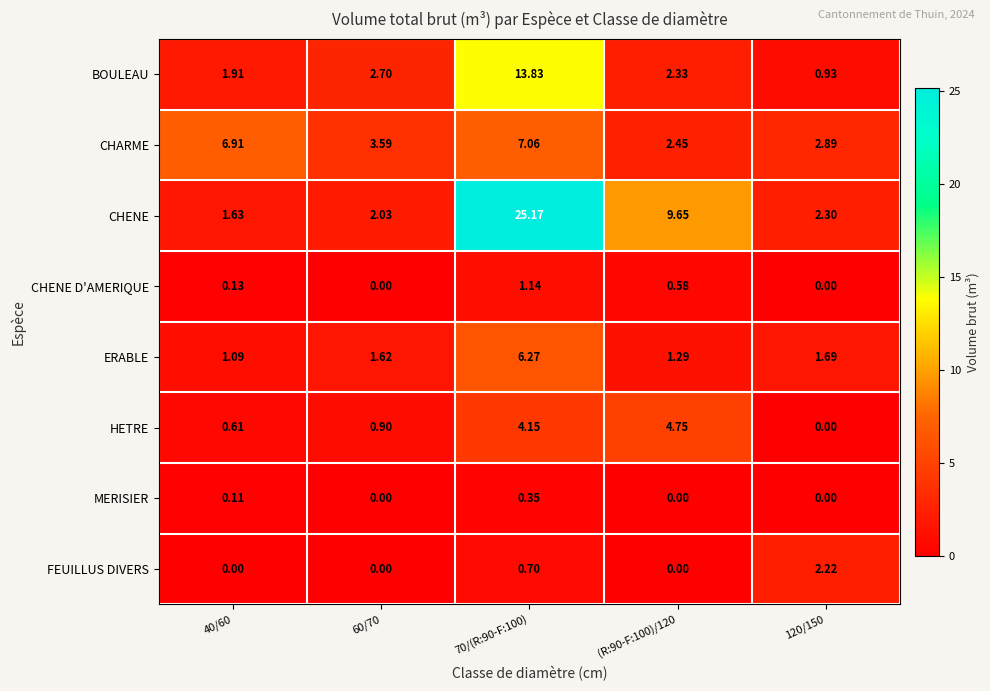

Which series has the largest range (max minus min)?

CHENE